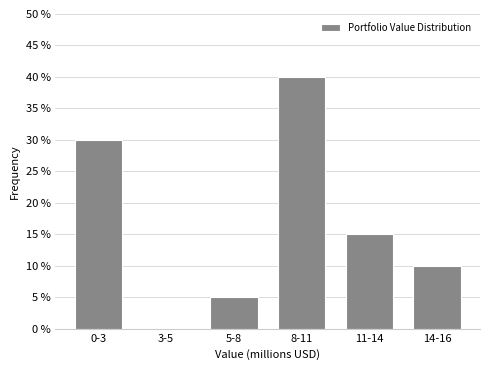

Reading right to left, extract all data points from this chart.

14-16=10	11-14=15	8-11=40	5-8=5	3-5=0	0-3=30